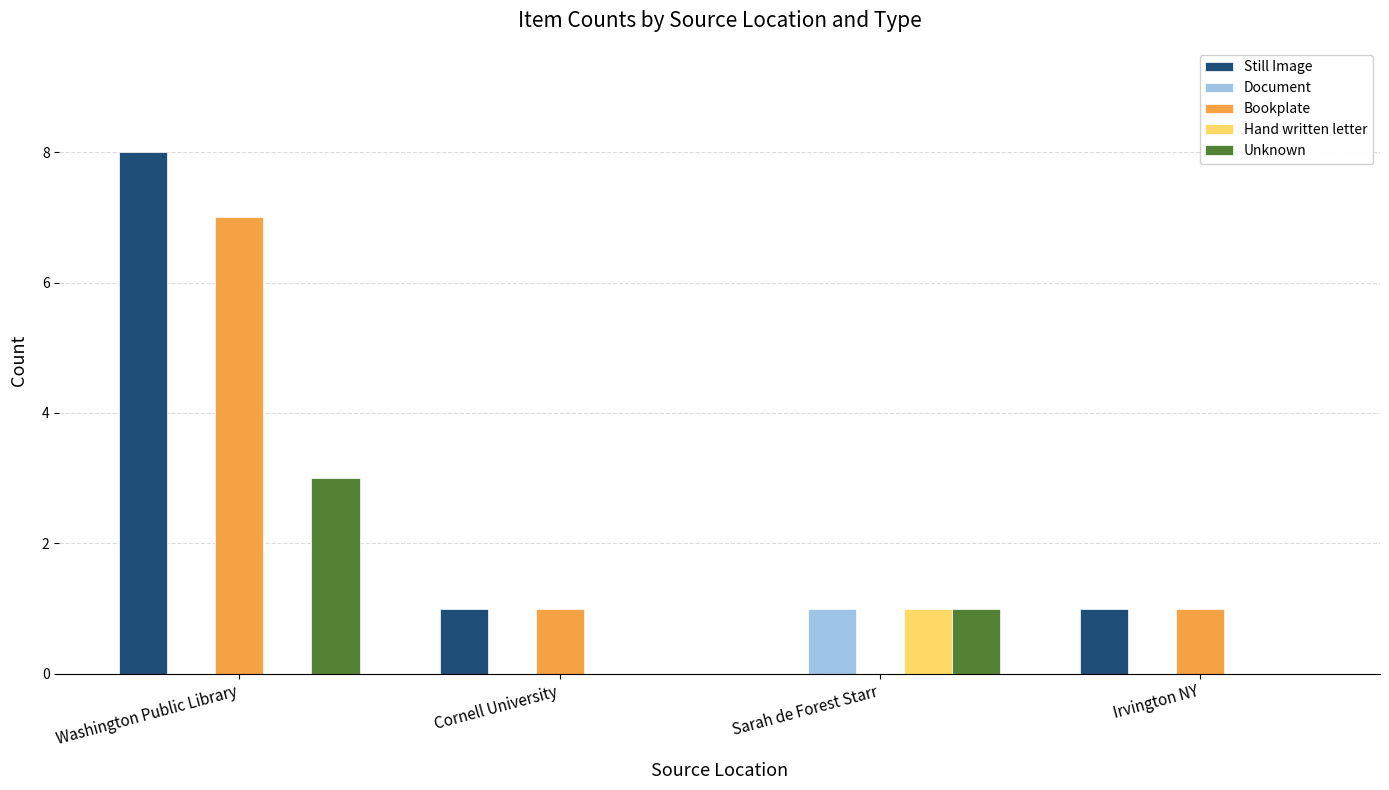

How many distinct data groups are displayed?

5